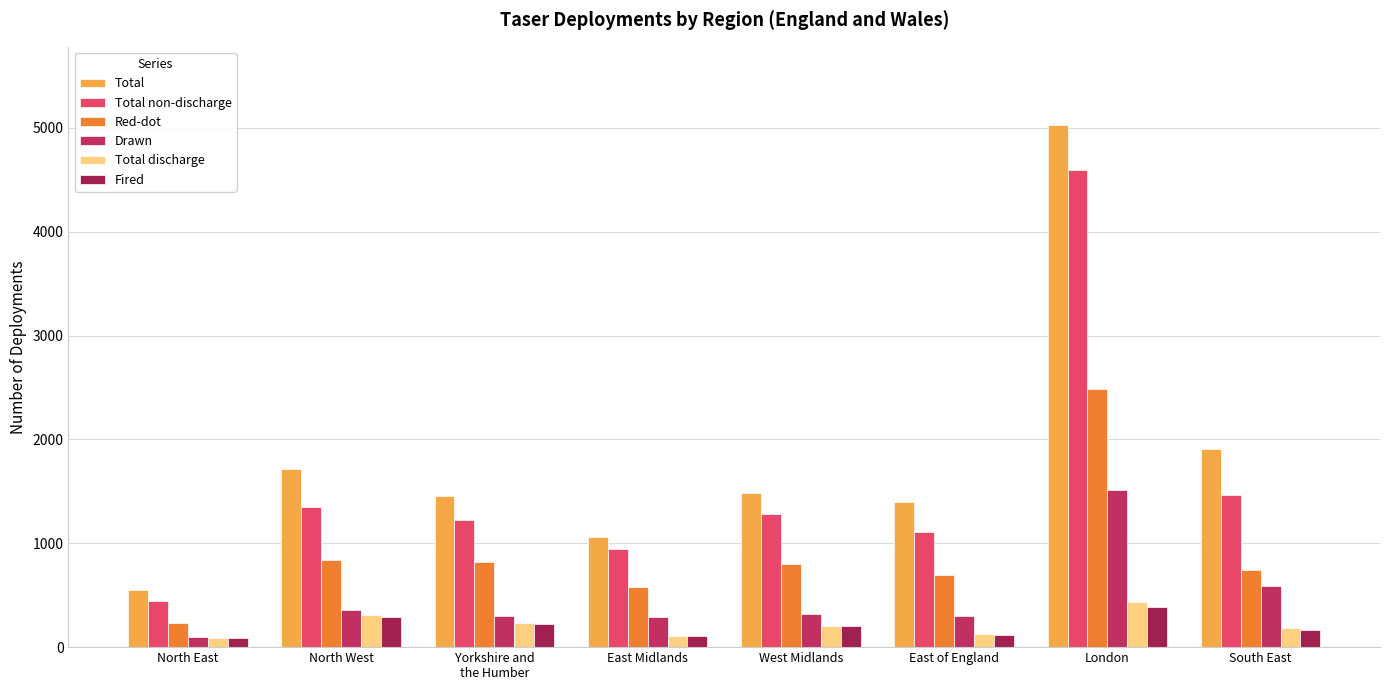

Are the bars grouped side by side (vs. stacked)?

Yes